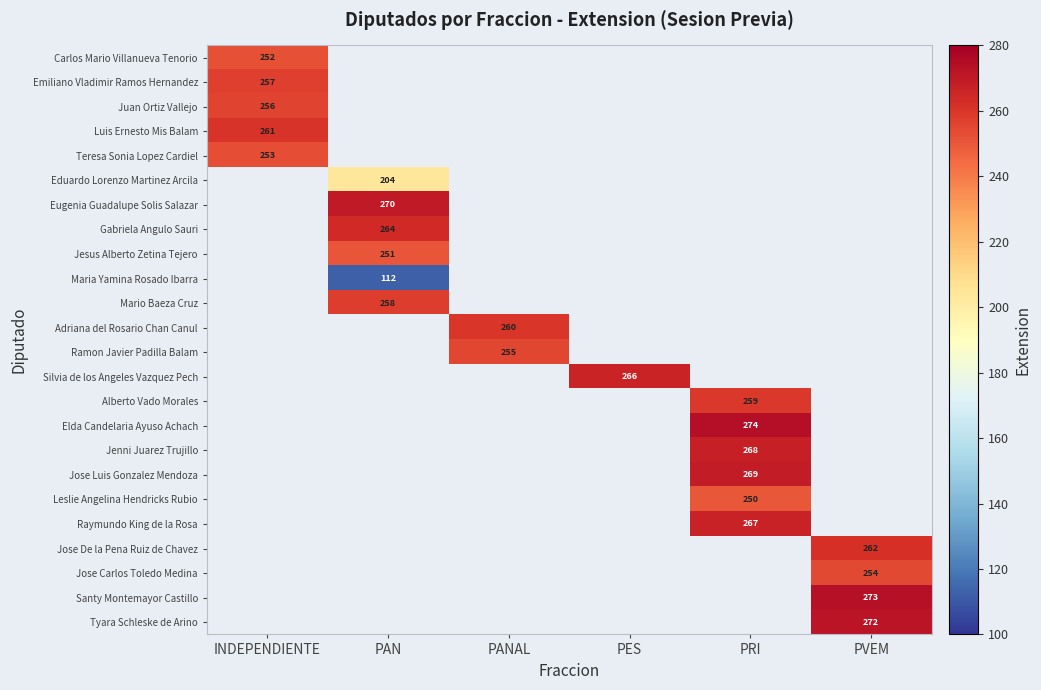

Between PES and PANAL, which is larger?

PANAL